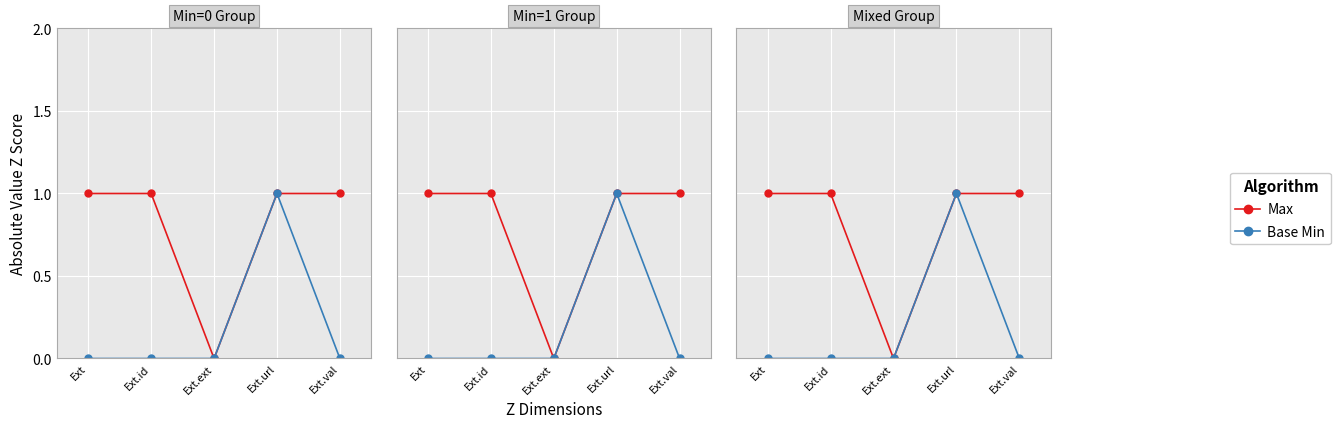

Reading right to left, extract all data points from this chart.

Max: Ext.val=1	Ext.url=1	Ext.ext=0	Ext.id=1	Ext=1
Base Min: Ext.val=0	Ext.url=1	Ext.ext=0	Ext.id=0	Ext=0